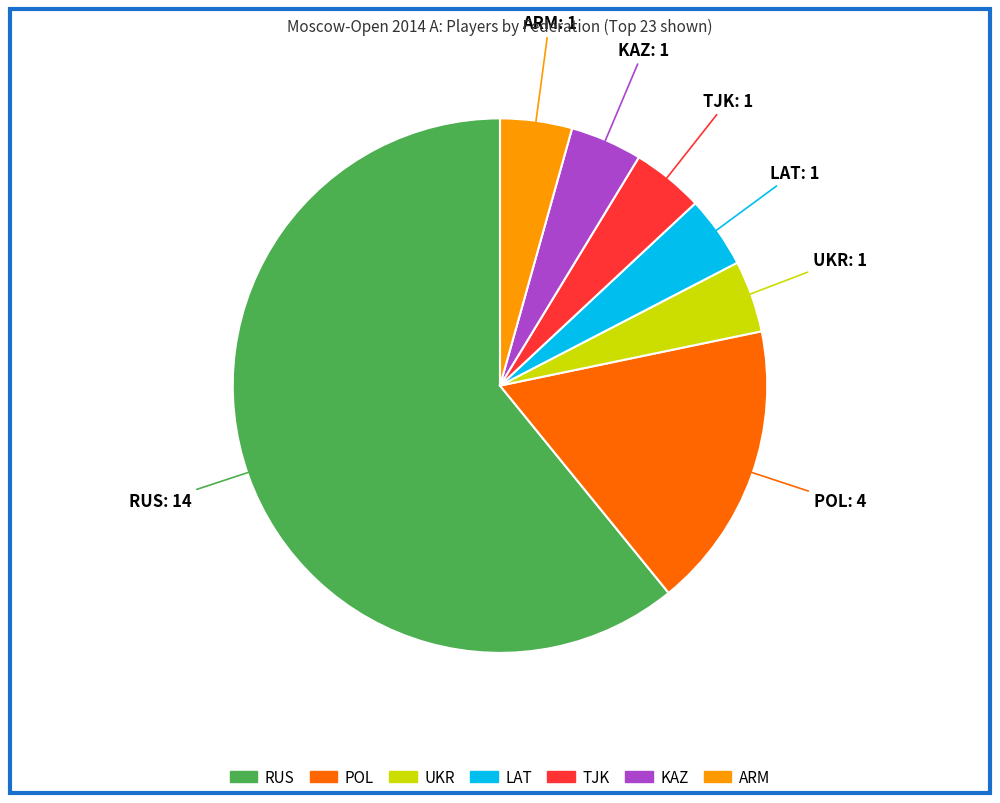

Which category has the biggest portion of the pie?

RUS